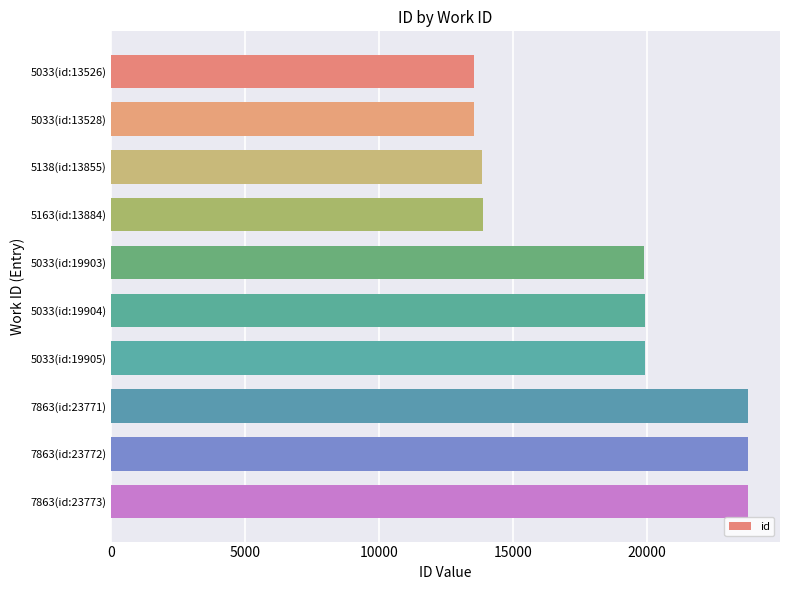

The chart shows a value of 21480 at 5138(id:13855). True or false?

False